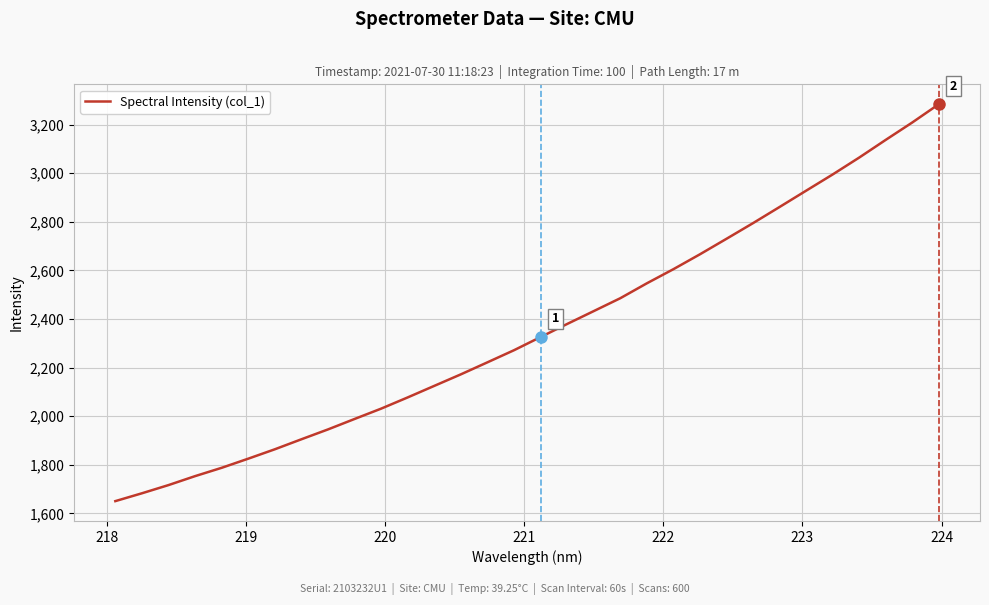

What is the minimum value shown in the chart?

1650.1